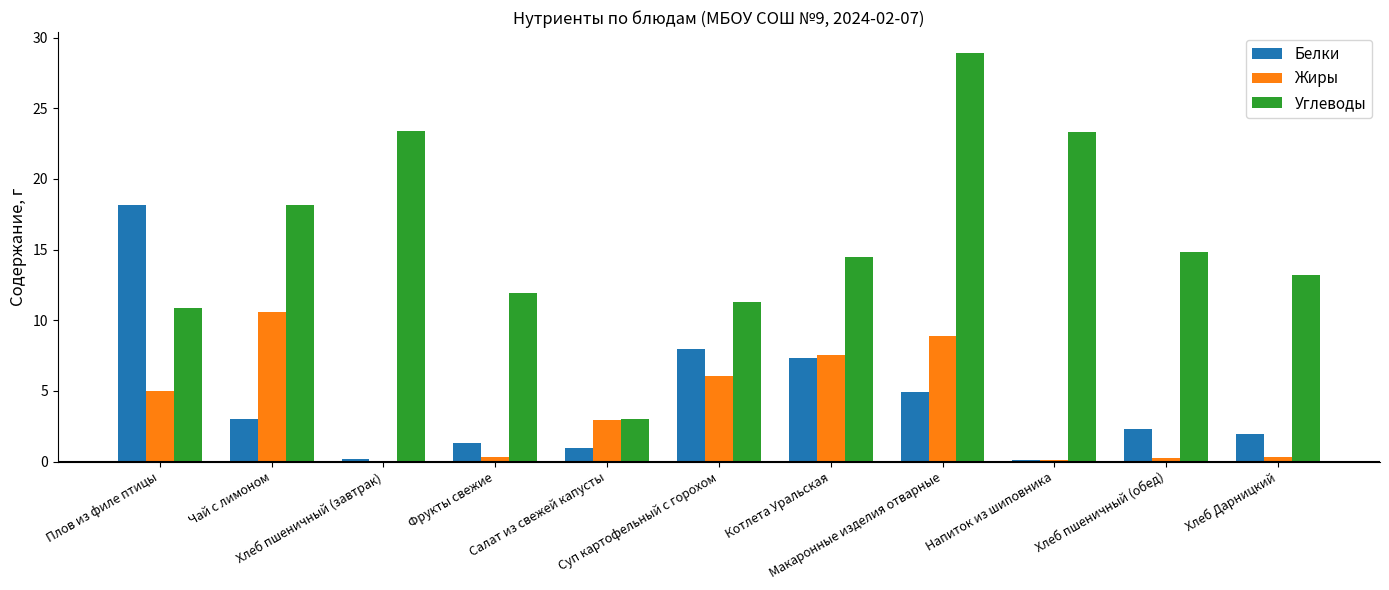

Which series has the largest total across all categories?

Углеводы